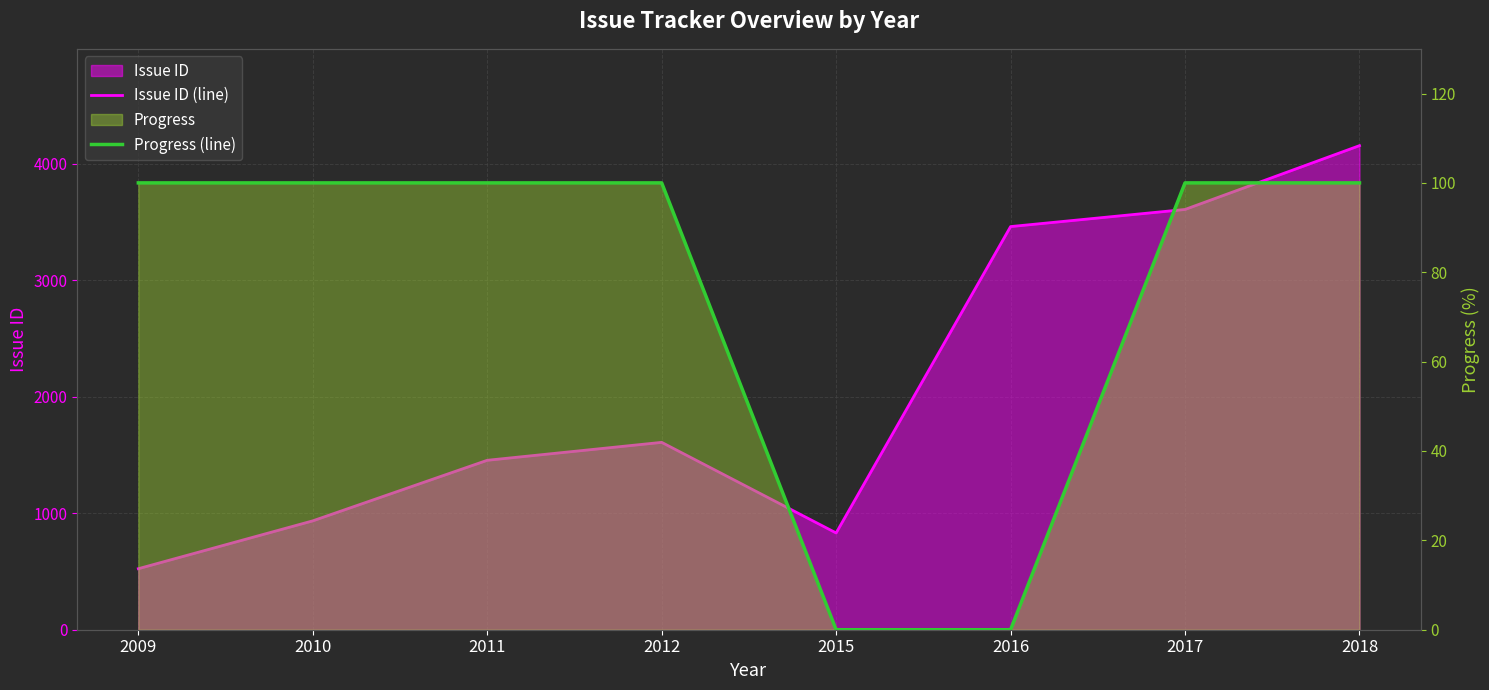

True or false: Progress (line) has more than 1 interior local peaks.

False